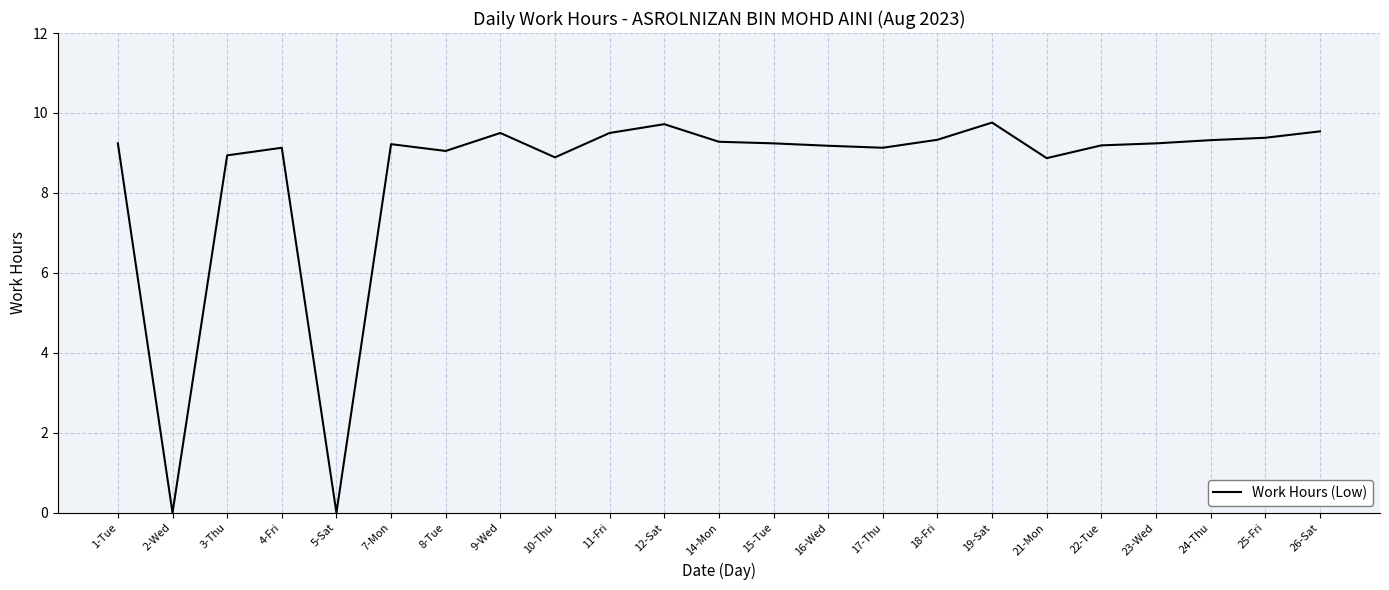

What position from the right is 18-Fri?

8